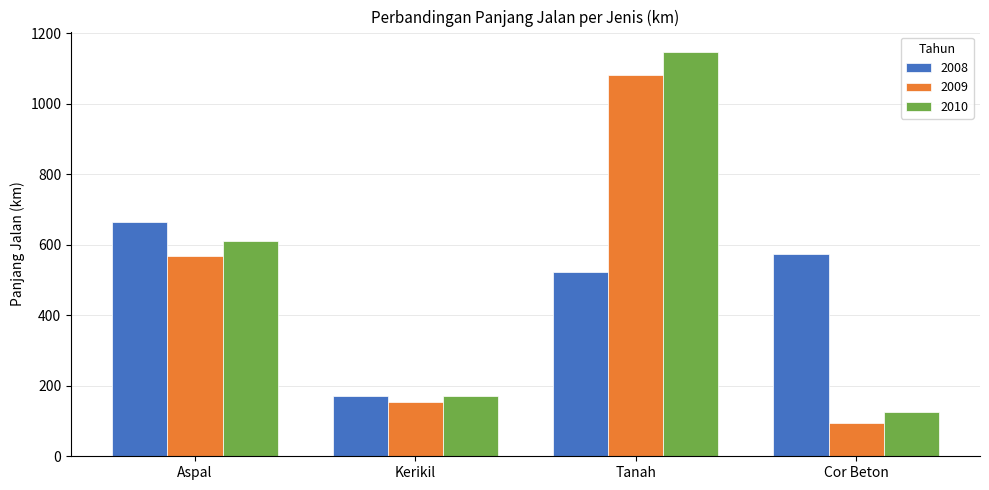

The value of 2008 at Aspal is 664.6. True or false?

True